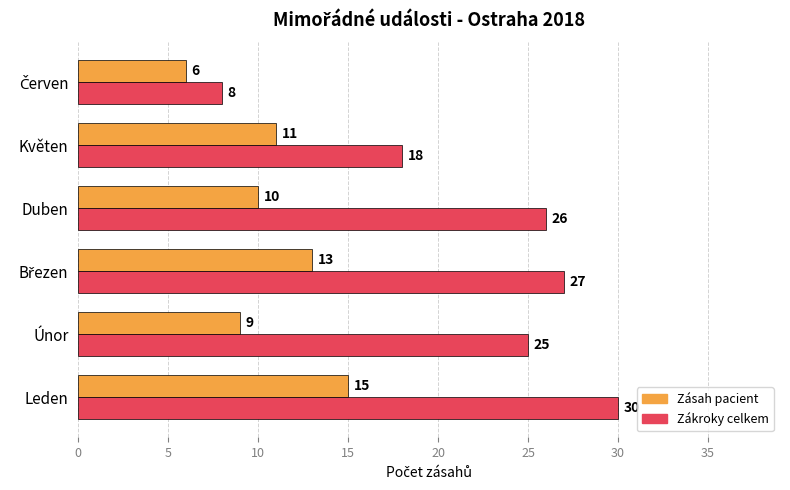

How many Zásah pacient values are between 9 and 13?

4